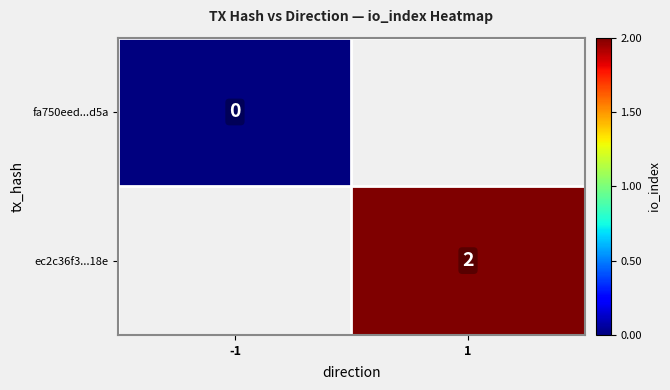

The value of ec2c36f3...18e at 1 is 1. True or false?

False